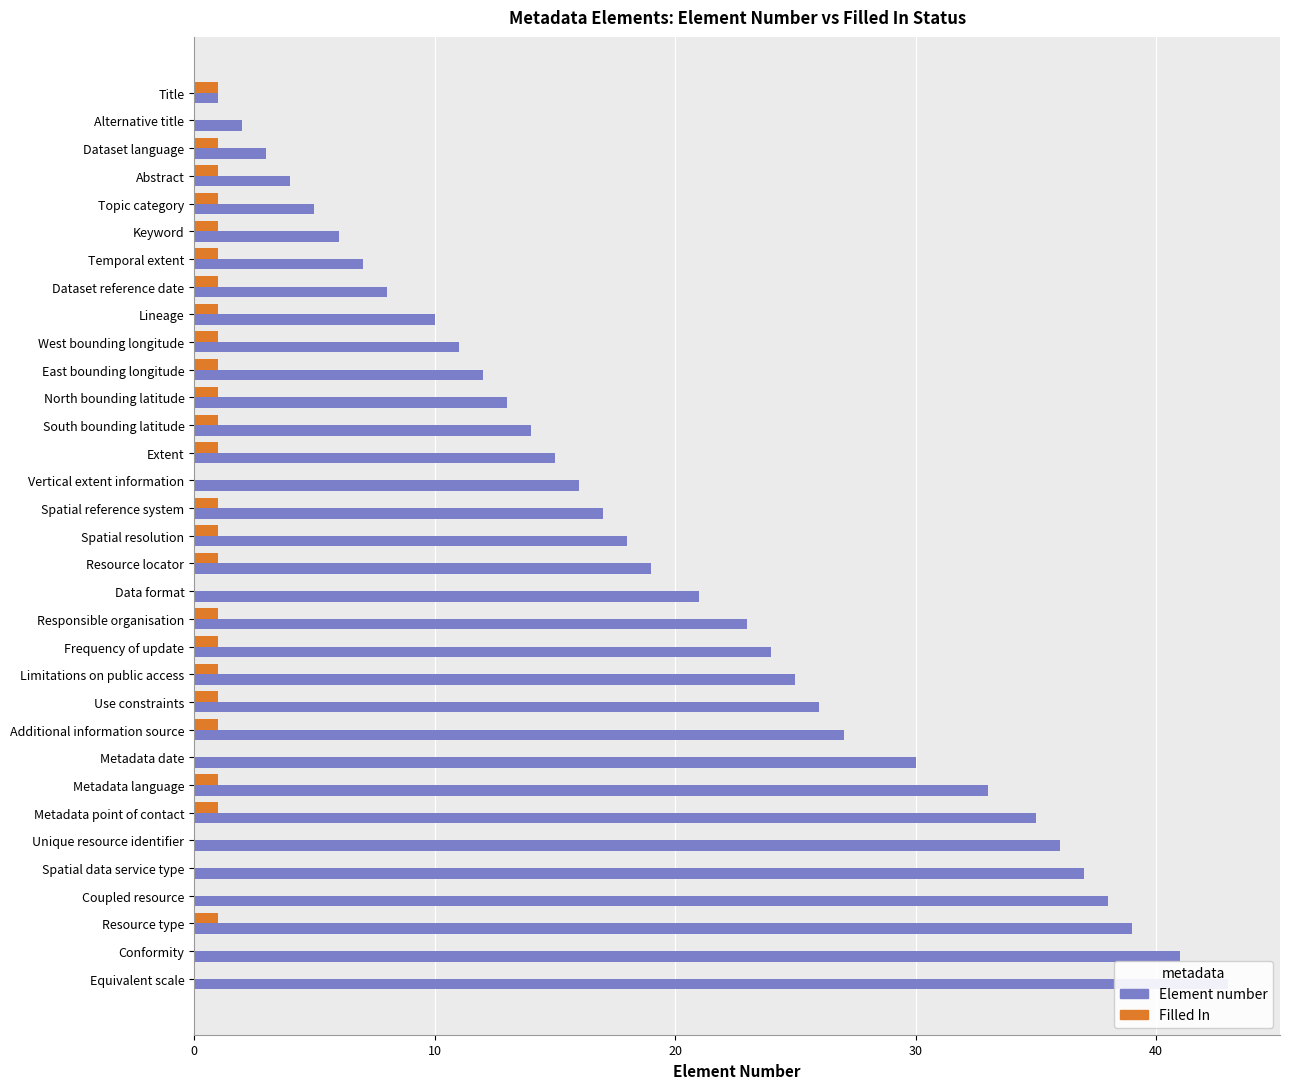

How many groups of bars are there?

33